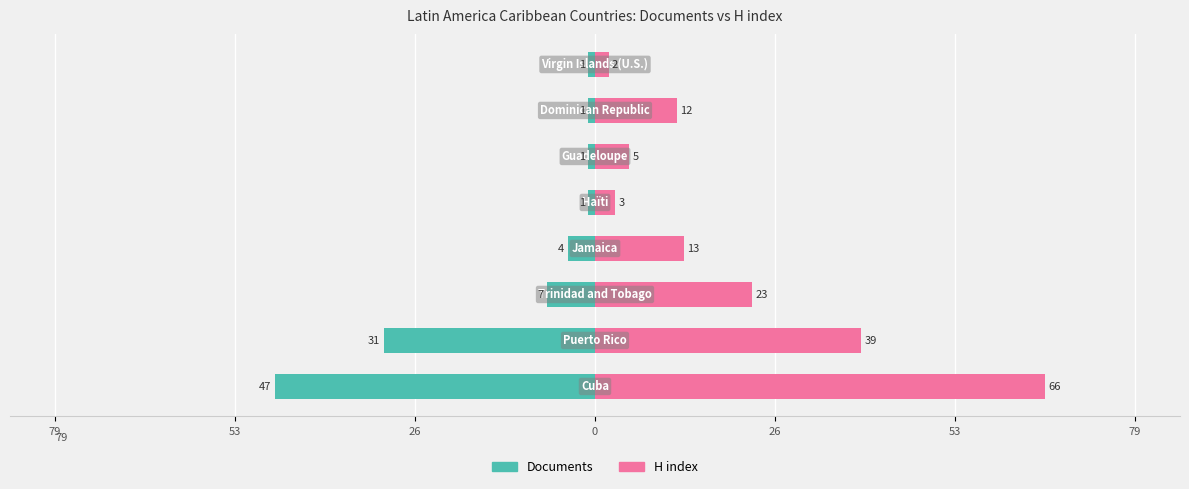

True or false: Documents has a value of 0 at 7.

False